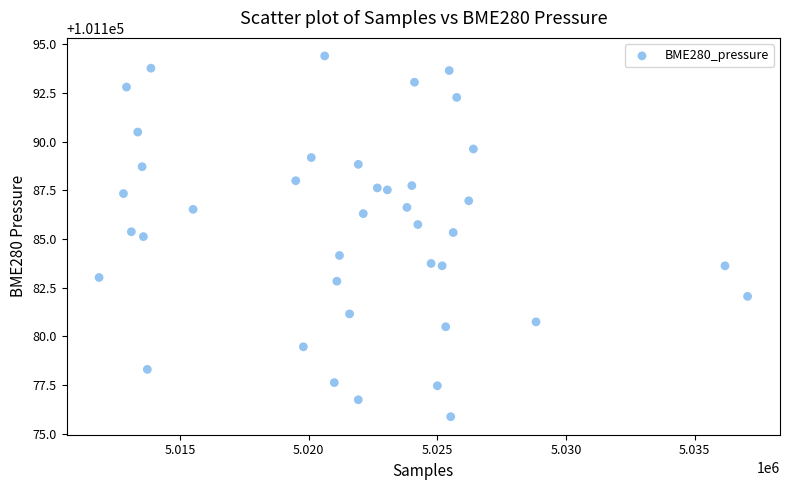

What is the range of X values (max minus min)?

25195.0